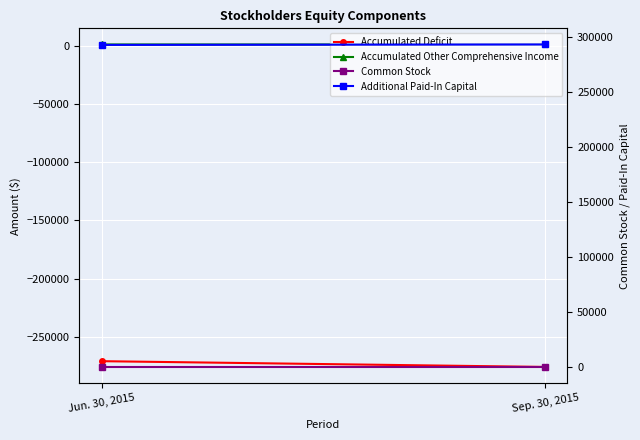

List the labels in order of Accumulated Deficit value, smallest first.

Sep. 30, 2015, Jun. 30, 2015